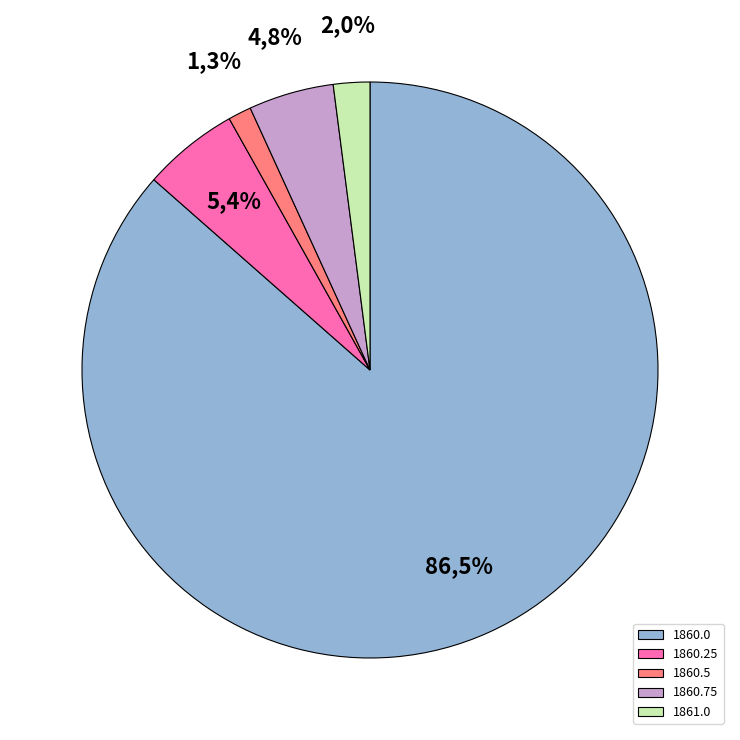

How many slices are in this pie chart?

5